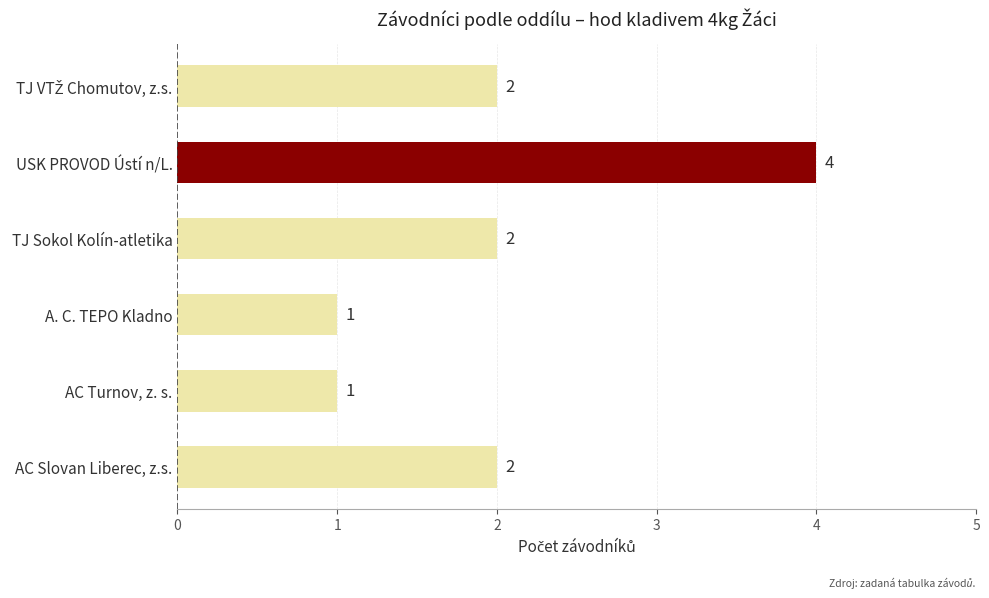

Is it true that the value at AC Slovan Liberec, z.s. is 1?

False